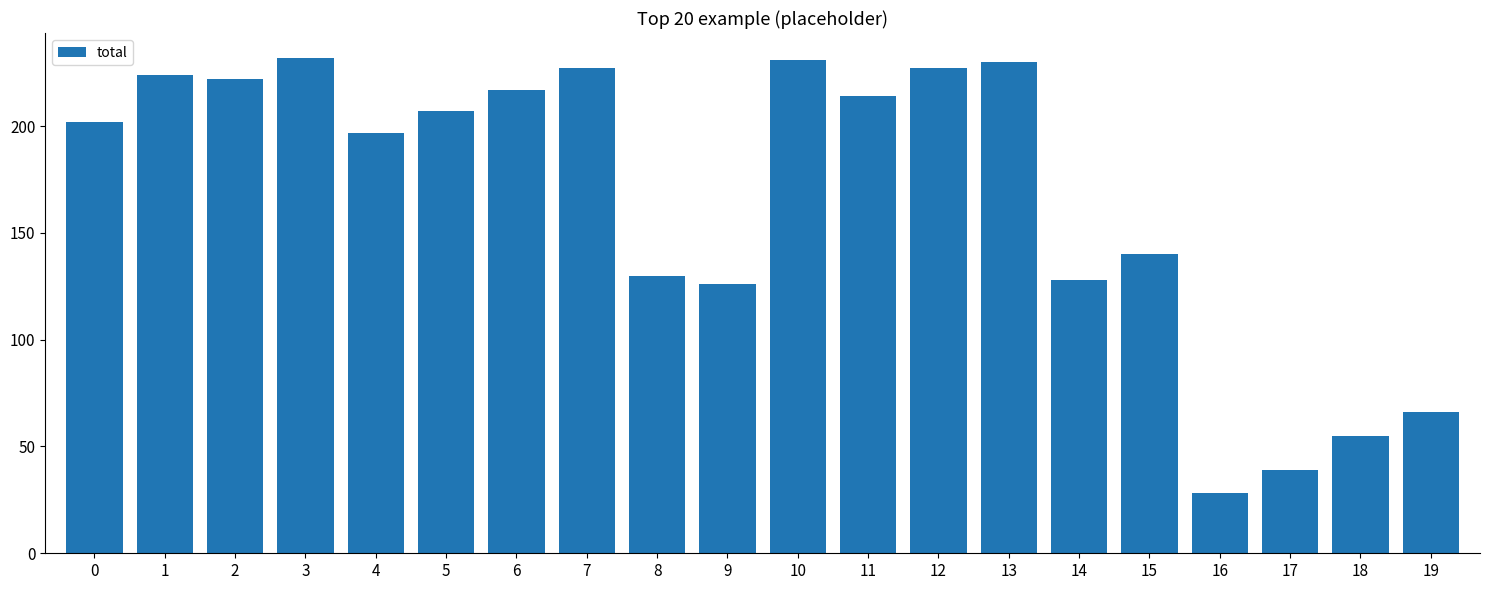

Does the chart contain any negative values?

No